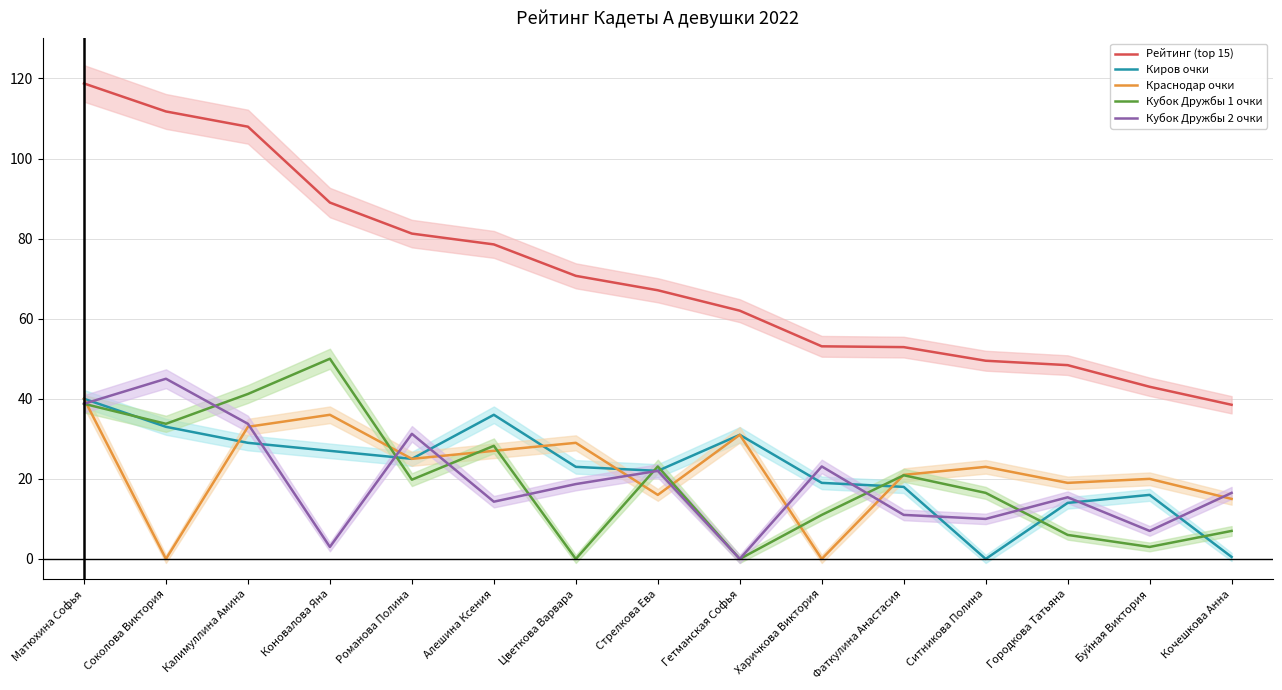

What value does the Краснодар очки series have at Городкова Татьяна?

19.0